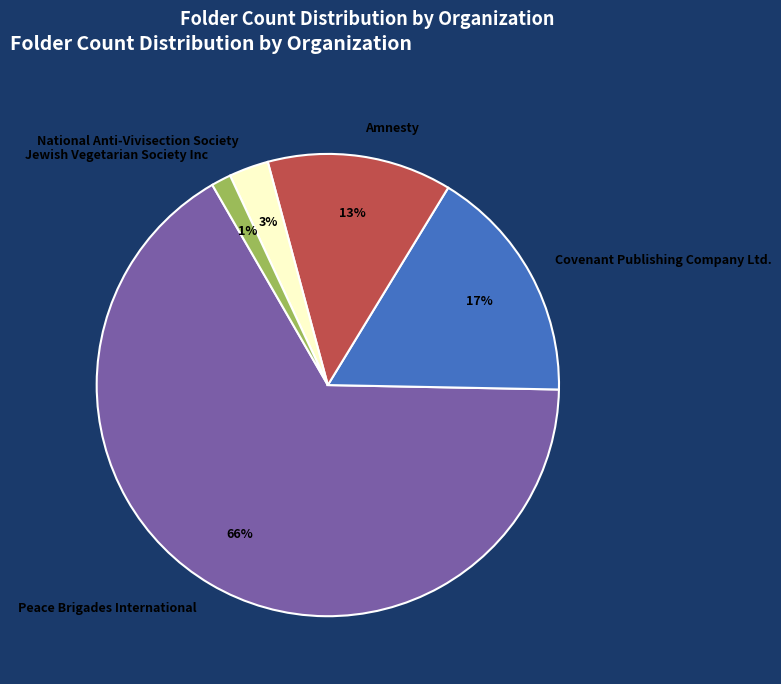

Between National Anti-Vivisection Society and Covenant Publishing Company Ltd., which is larger?

Covenant Publishing Company Ltd.